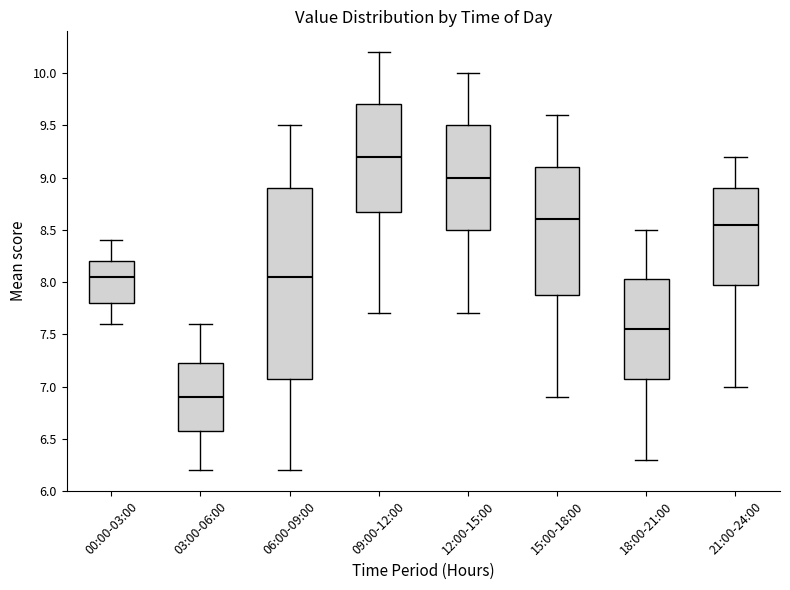

Reading left to right, transcribe this box plot: for each box, give where its median line is, the range the box spans, and where its two whiskers end, as read against the y-axis. The values are not printed on the chart, so give them approximately, as read against the axis.

00:00-03:00: median 8.05, box 7.80 to 8.20, whiskers 7.60 to 8.40
03:00-06:00: median 6.90, box 6.60 to 7.25, whiskers 6.20 to 7.60
06:00-09:00: median 8.05, box 7.10 to 8.90, whiskers 6.20 to 9.50
09:00-12:00: median 9.20, box 8.70 to 9.70, whiskers 7.70 to 10.20
12:00-15:00: median 9.00, box 8.50 to 9.50, whiskers 7.70 to 10.00
15:00-18:00: median 8.60, box 7.90 to 9.10, whiskers 6.90 to 9.60
18:00-21:00: median 7.55, box 7.10 to 8.05, whiskers 6.30 to 8.50
21:00-24:00: median 8.55, box 8.00 to 8.90, whiskers 7.00 to 9.20